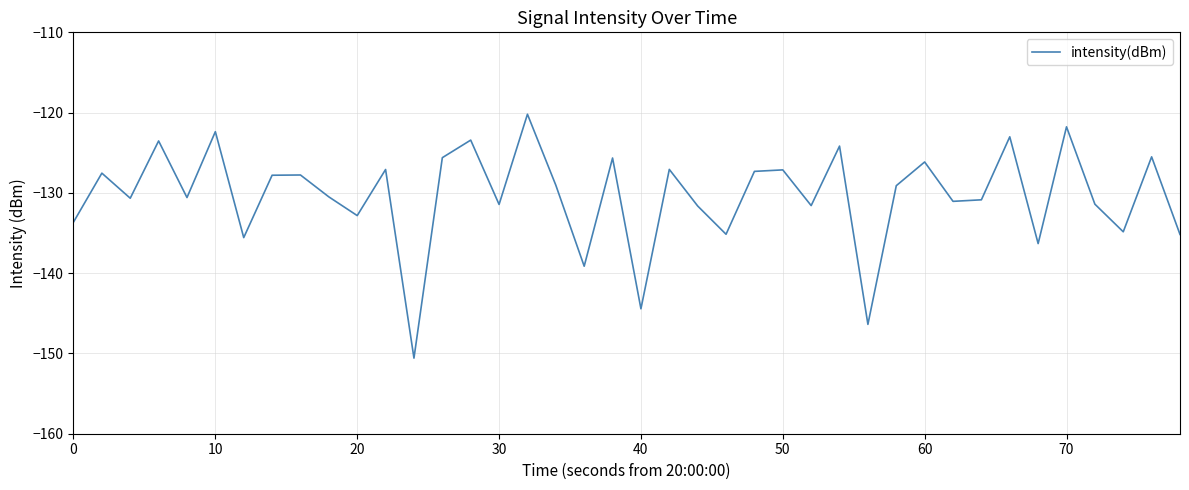

Does the chart display data point markers on the line(s)?

No